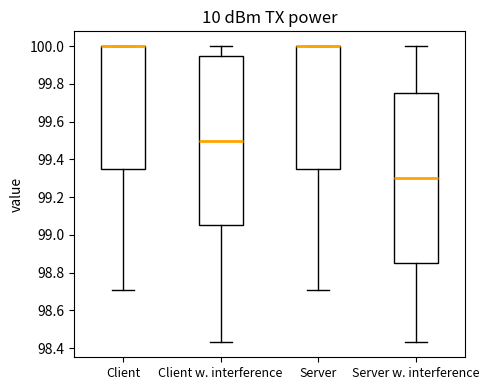

Reading left to right, read every box against the y-axis: the position of its median line, the range the box covers, and the ends of its whiskers. The values are not printed on the chart, so give them approximately, as read against the axis.

Client: median 100.00 (drawn on the box's upper edge), box 99.36 to 100.00, whiskers 98.72 to 100.00
Client w. interference: median 99.50, box 99.06 to 99.96, whiskers 98.44 to 100.00
Server: median 100.00 (drawn on the box's upper edge), box 99.36 to 100.00, whiskers 98.72 to 100.00
Server w. interference: median 99.30, box 98.86 to 99.76, whiskers 98.44 to 100.00